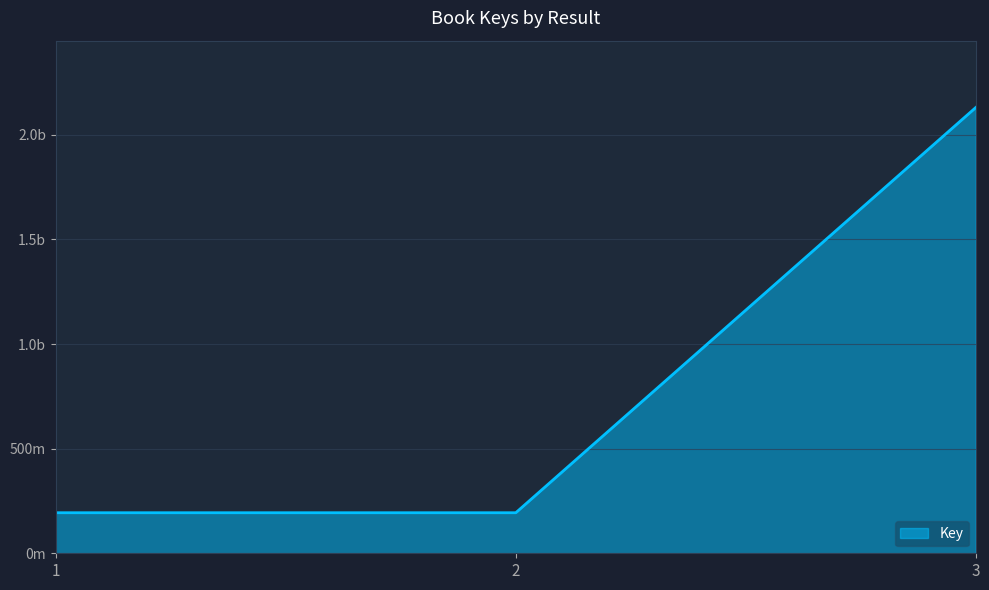

List the labels in order of value, smallest first.

1, 2, 3